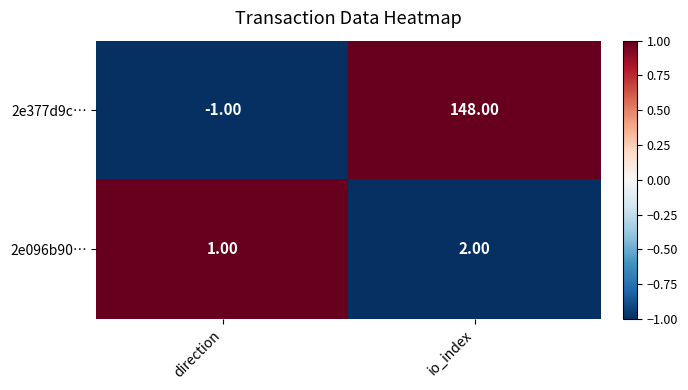

Which label corresponds to the largest value in the chart?

io_index